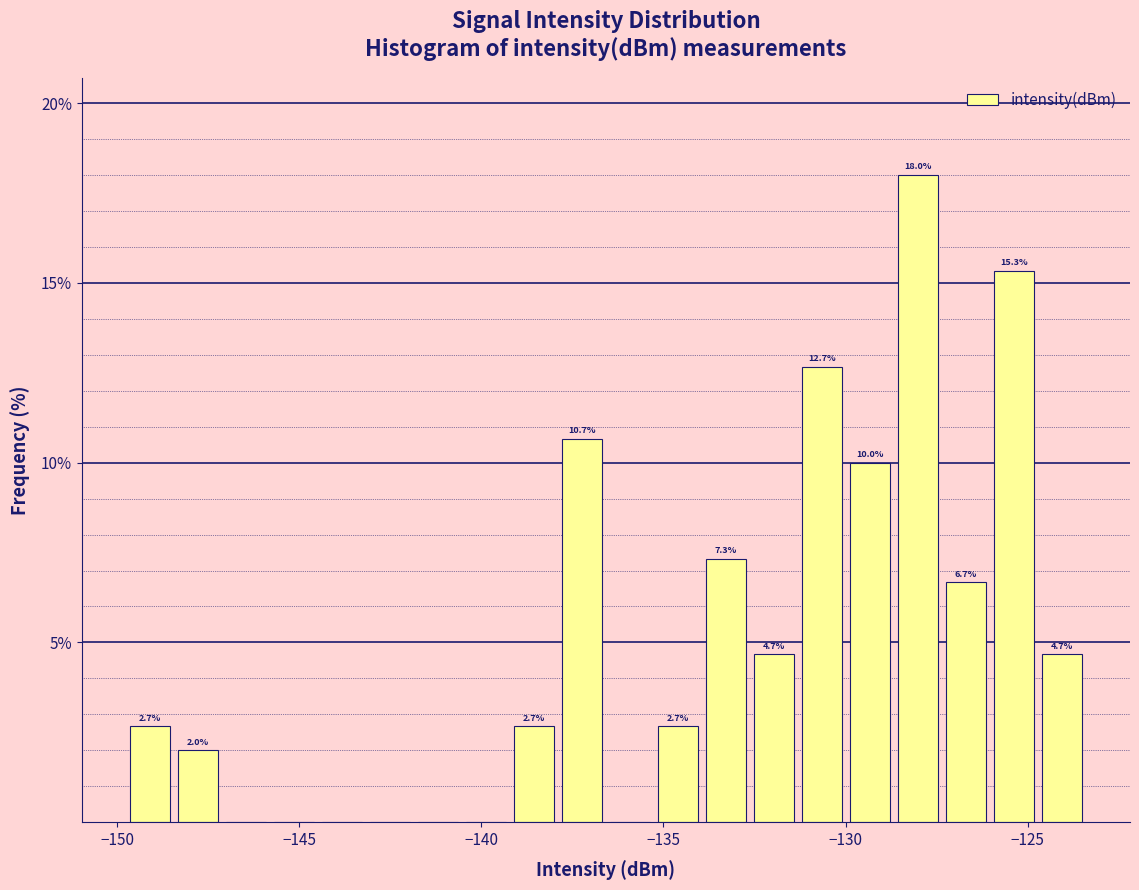

Around what value on the x-axis is the tallest bar? Give the approximate position of its centre, as read against the axis.

-128.0